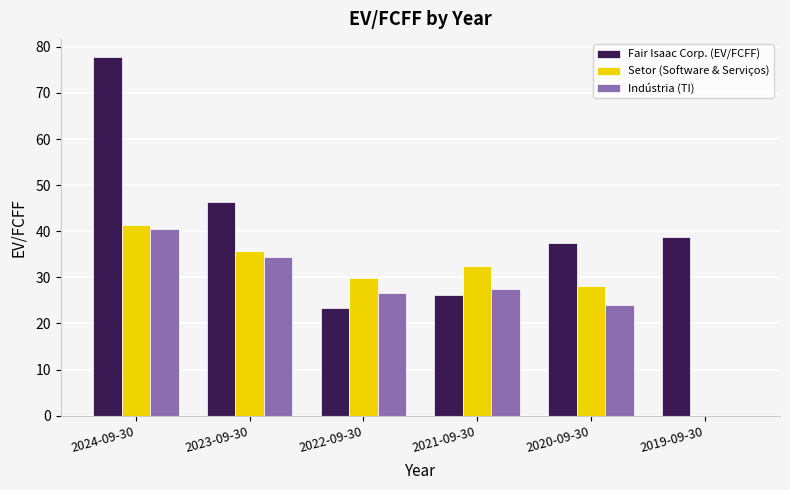

Which label corresponds to the largest value in the chart?

2024-09-30